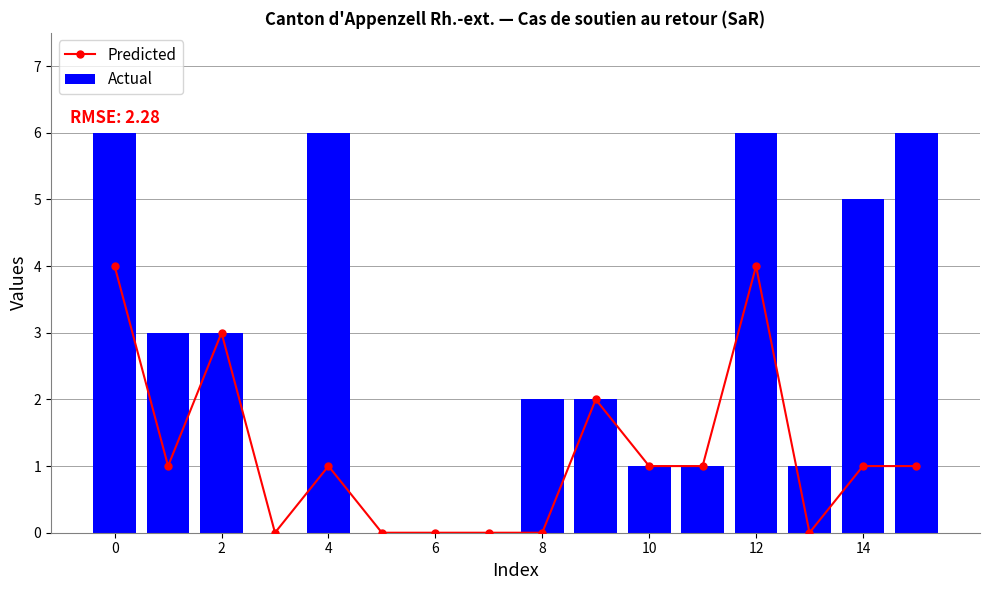

Is it true that Actual equals 5 at 14?

True